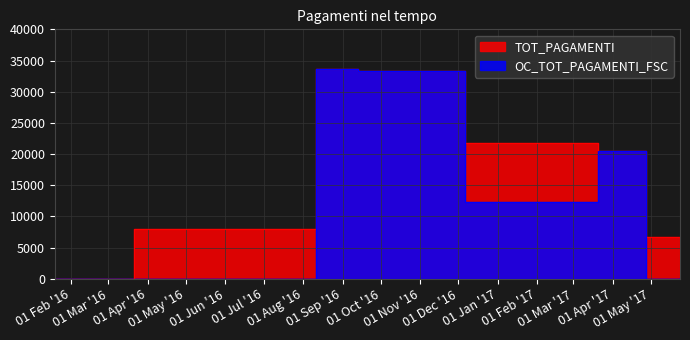

Which series has the widest spread of values?

OC_TOT_PAGAMENTI_FSC